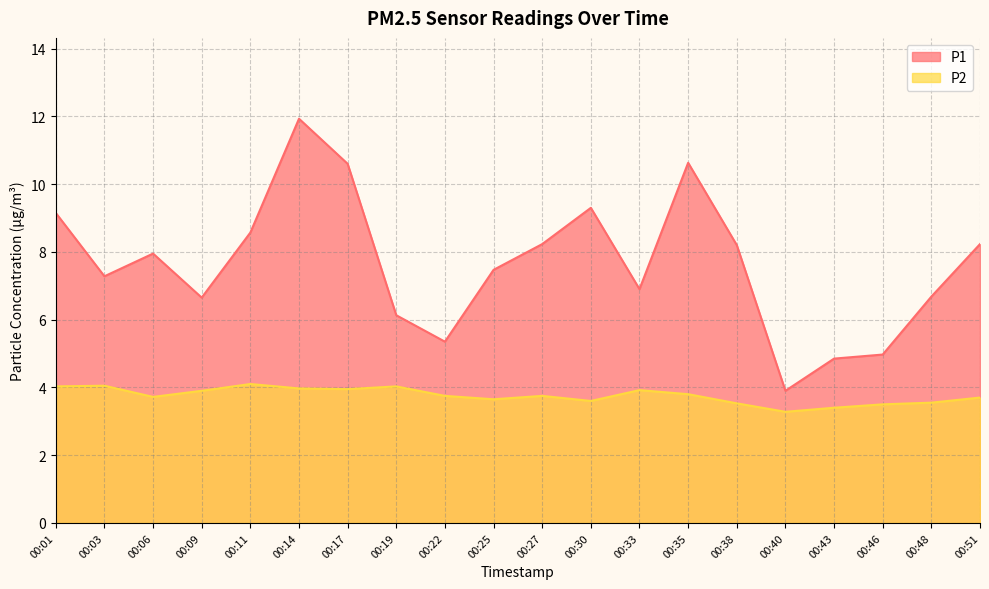

How many interior local peaks does the P2 series have?

5